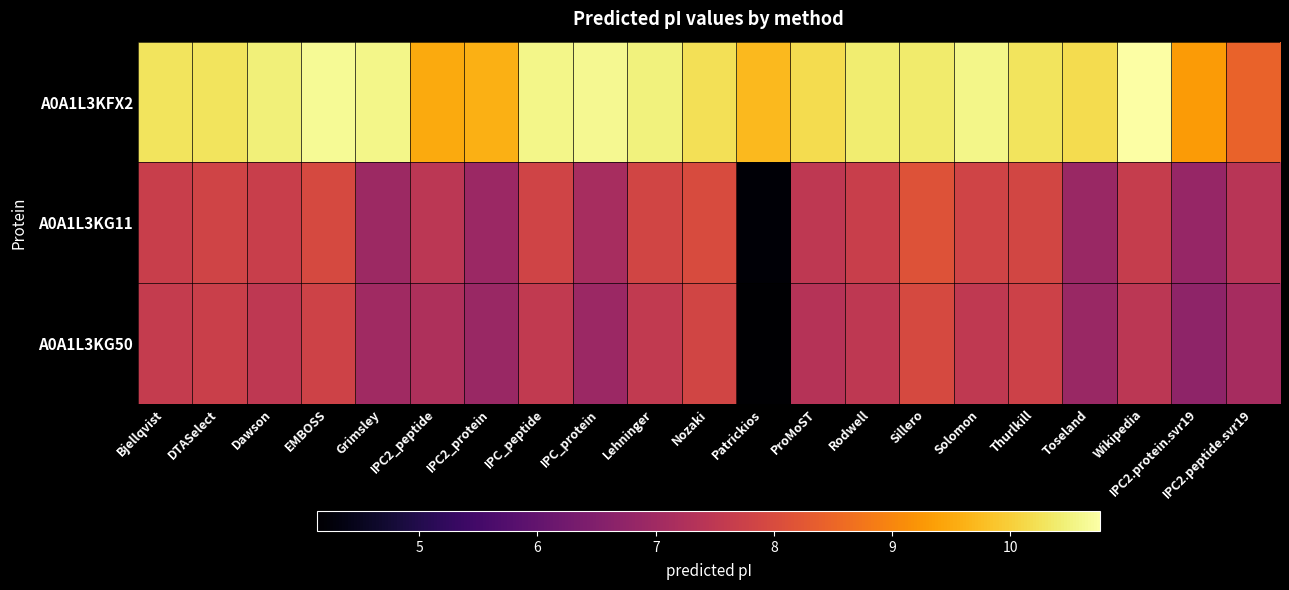

Reading left to right, list all the values displayed in this chart.

A0A1L3KFX2: Bjellqvist=10.3	DTASelect=10.3	Dawson=10.5	EMBOSS=10.6	Grimsley=10.6	IPC2_peptide=9.5	IPC2_protein=9.6	IPC_peptide=10.6	IPC_protein=10.6	Lehninger=10.5	Nozaki=10.2	Patrickios=9.7	ProMoST=10.2	Rodwell=10.4	Sillero=10.4	Solomon=10.6	Thurlkill=10.3	Toseland=10.2	Wikipedia=10.8	IPC2.protein.svr19=9.3	IPC2.peptide.svr19=8.4
A0A1L3KG11: Bjellqvist=7.7	DTASelect=7.8	Dawson=7.7	EMBOSS=8.0	Grimsley=7.0	IPC2_peptide=7.5	IPC2_protein=6.9	IPC_peptide=7.8	IPC_protein=7.1	Lehninger=7.8	Nozaki=8.0	Patrickios=4.2	ProMoST=7.5	Rodwell=7.7	Sillero=8.1	Solomon=7.8	Thurlkill=7.9	Toseland=6.9	Wikipedia=7.6	IPC2.protein.svr19=6.8	IPC2.peptide.svr19=7.4
A0A1L3KG50: Bjellqvist=7.6	DTASelect=7.7	Dawson=7.5	EMBOSS=7.8	Grimsley=7.0	IPC2_peptide=7.2	IPC2_protein=6.9	IPC_peptide=7.6	IPC_protein=6.9	Lehninger=7.6	Nozaki=7.8	Patrickios=4.1	ProMoST=7.4	Rodwell=7.5	Sillero=8.0	Solomon=7.5	Thurlkill=7.8	Toseland=6.9	Wikipedia=7.5	IPC2.protein.svr19=6.7	IPC2.peptide.svr19=7.1